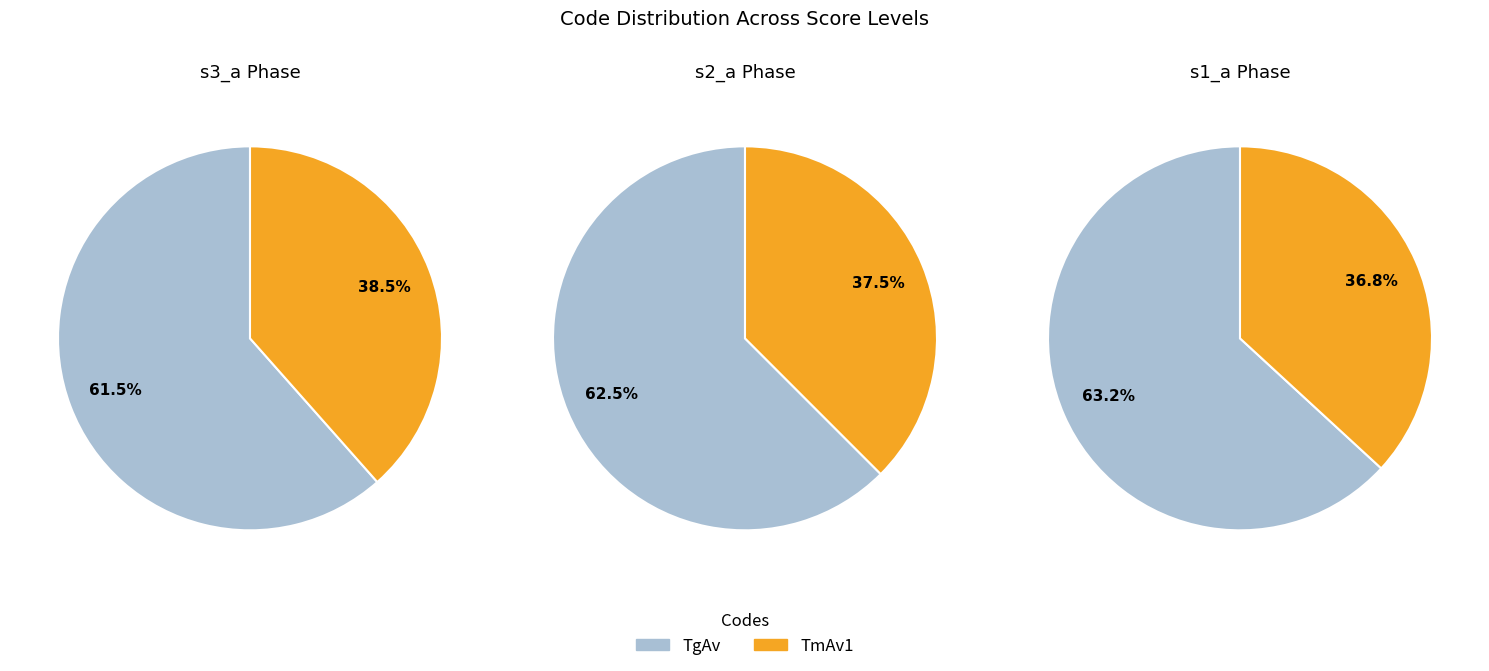

The TmAv1 slice represents 47% of the pie. True or false?

False